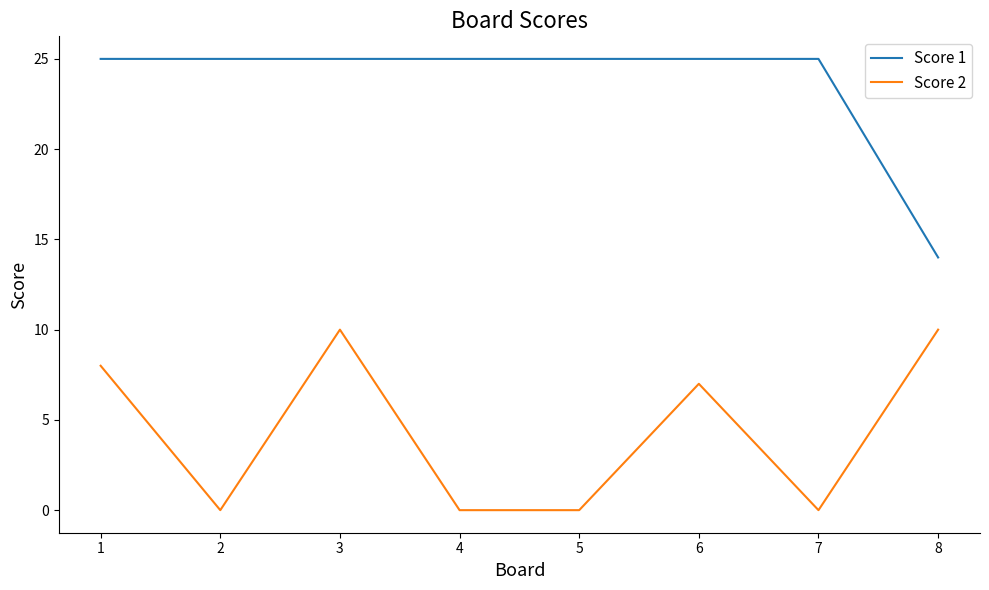

How many lines are shown in the chart?

2